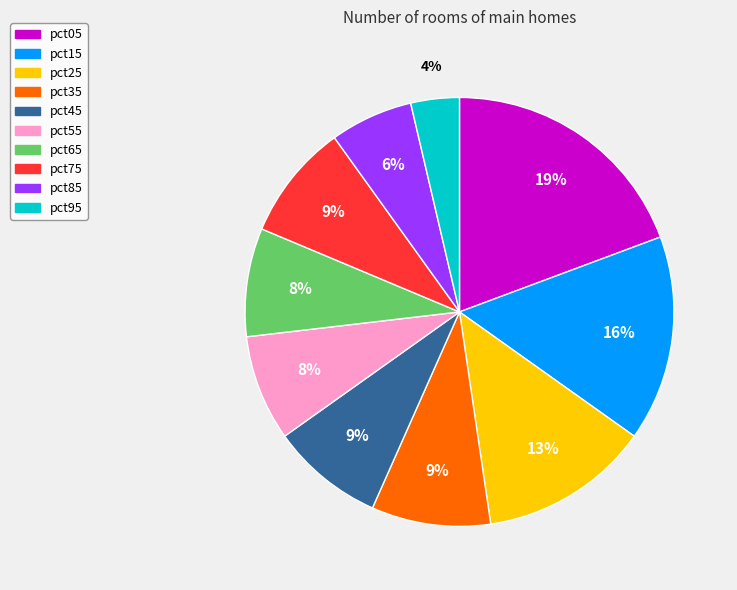

Do pct85 and pct45 together represent more than half of the pie?

No